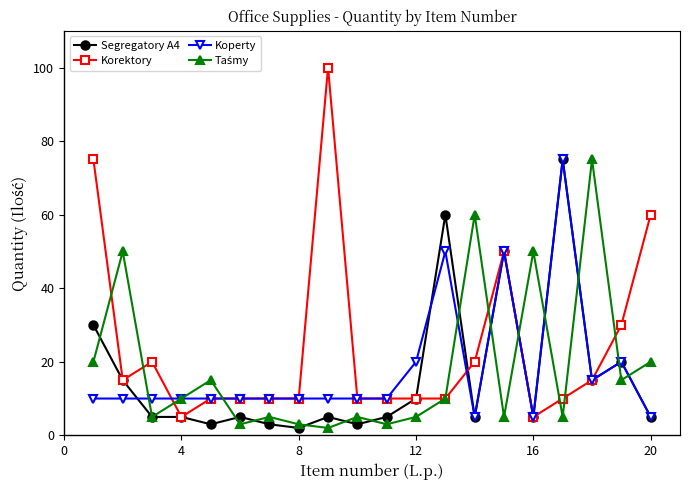

What is the value of the Korektory point at the 12th from the left?

10